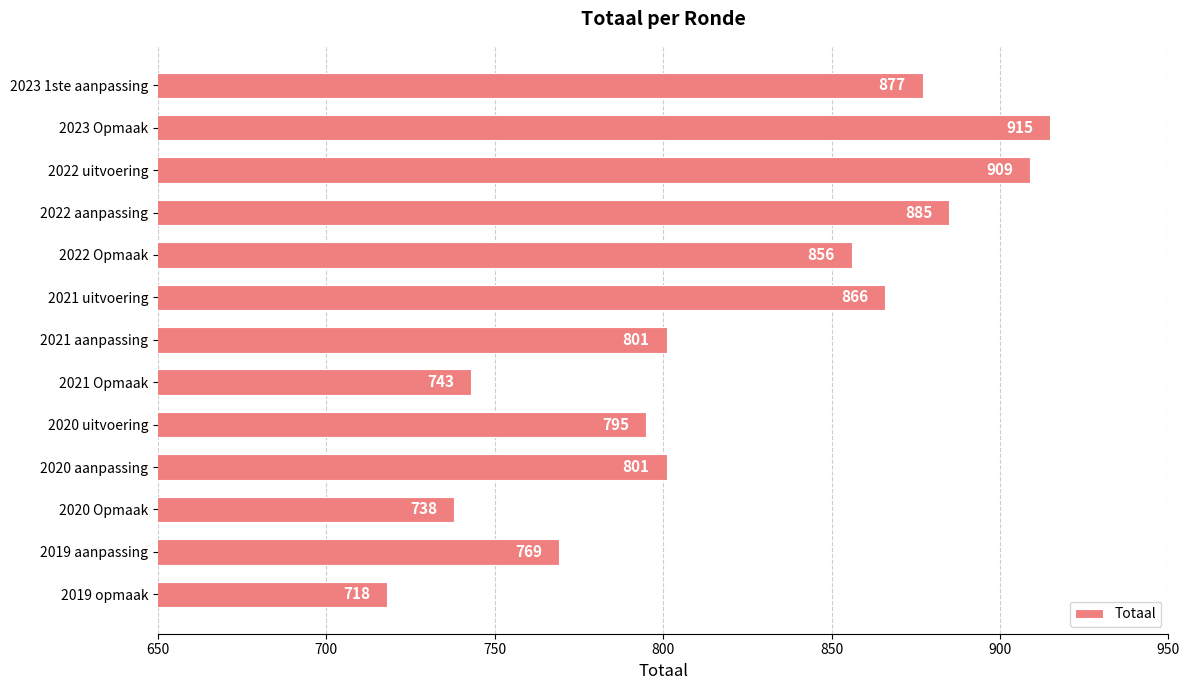

The chart shows a value of 619 at 2022 aanpassing. True or false?

False